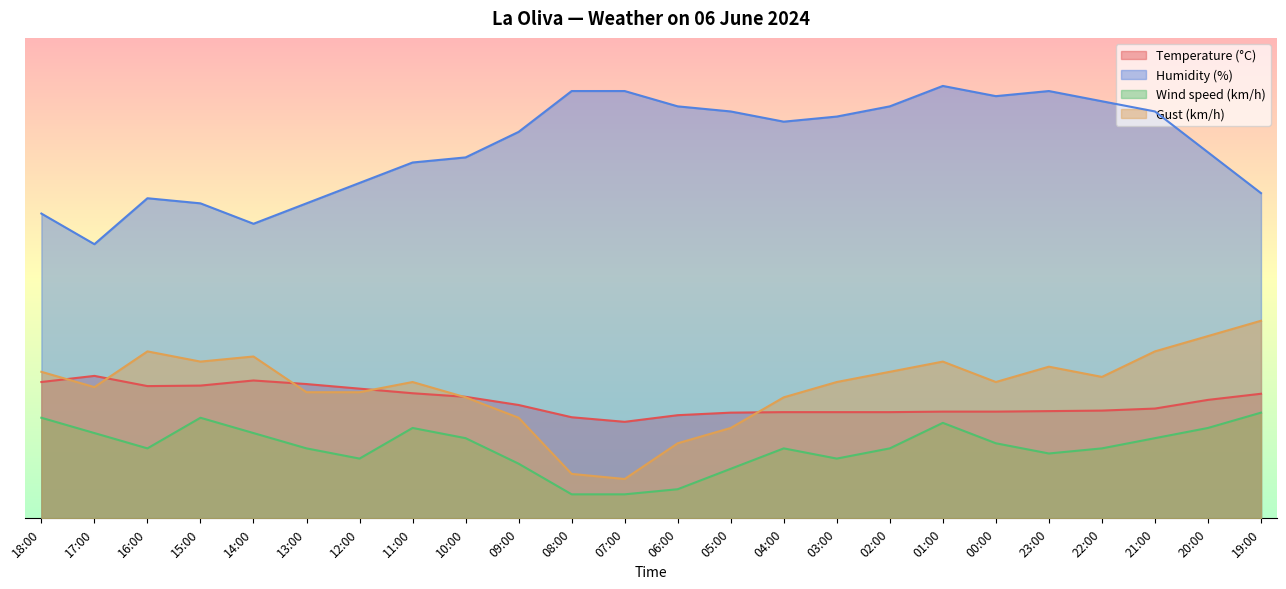

The value of Humidity (%) at 23:00 is 88.9. True or false?

True